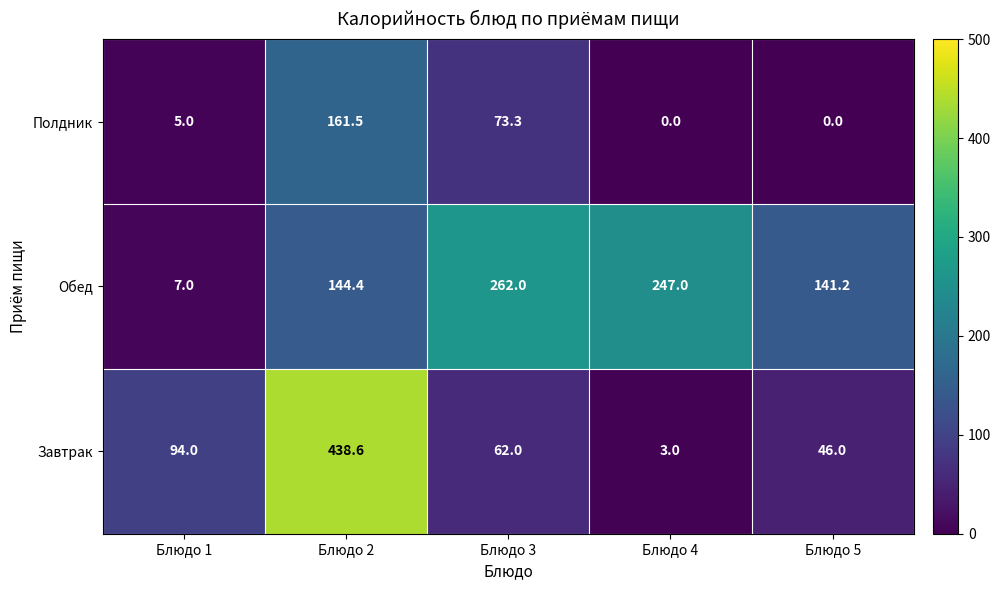

Rank the series by their maximum value, from highest to lowest.

Завтрак, Обед, Полдник